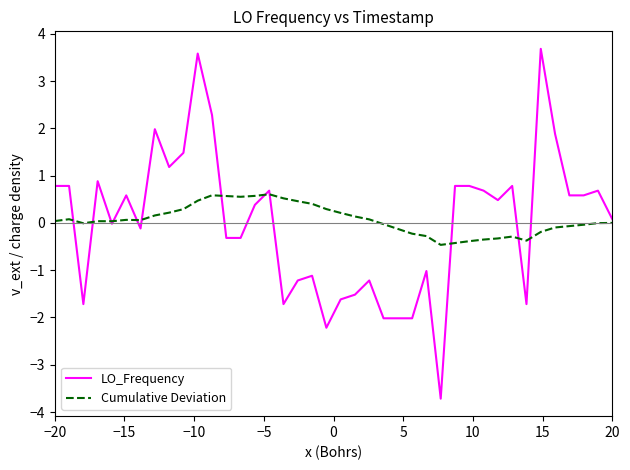

What is the lowest value of the LO_Frequency series?

-3.7